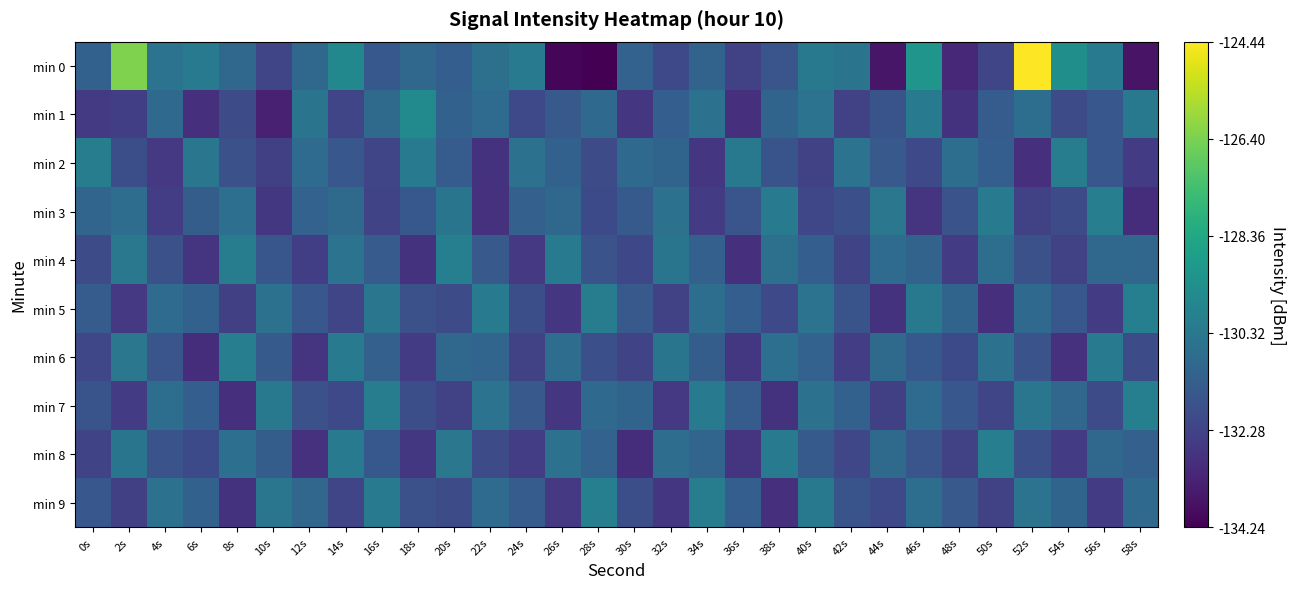

Which has a higher value, 46s or 58s?

46s